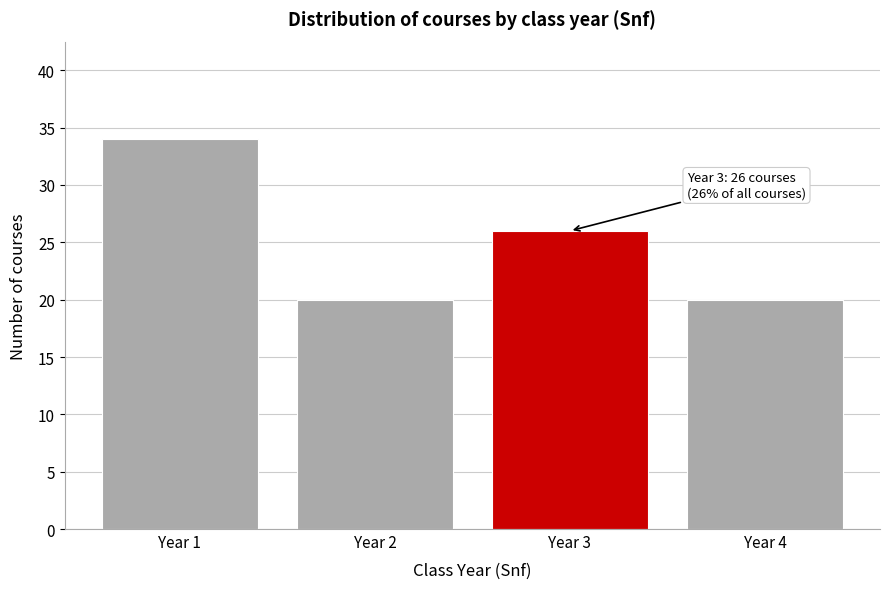

Reading left to right, transcribe all the data shown in this chart.

34	20	26	20